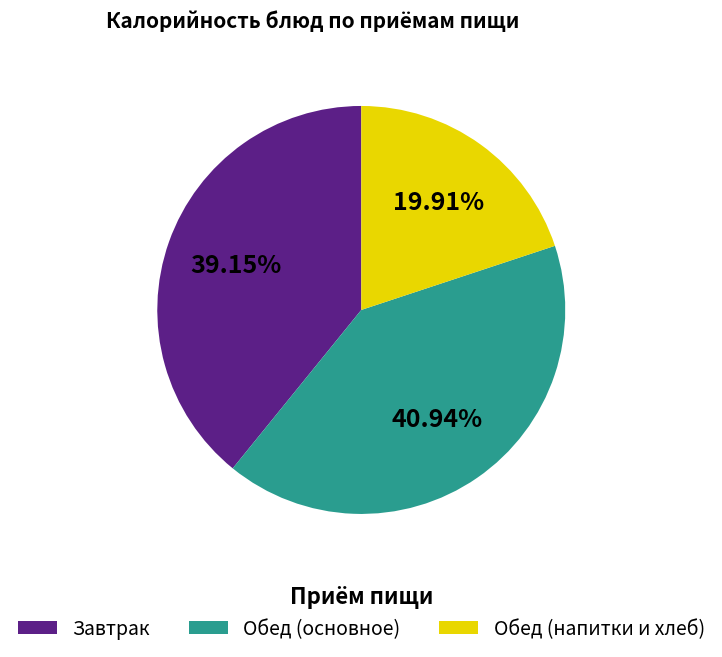

What is the ratio of the value at Завтрак to the value at Обед (основное)?

1.0